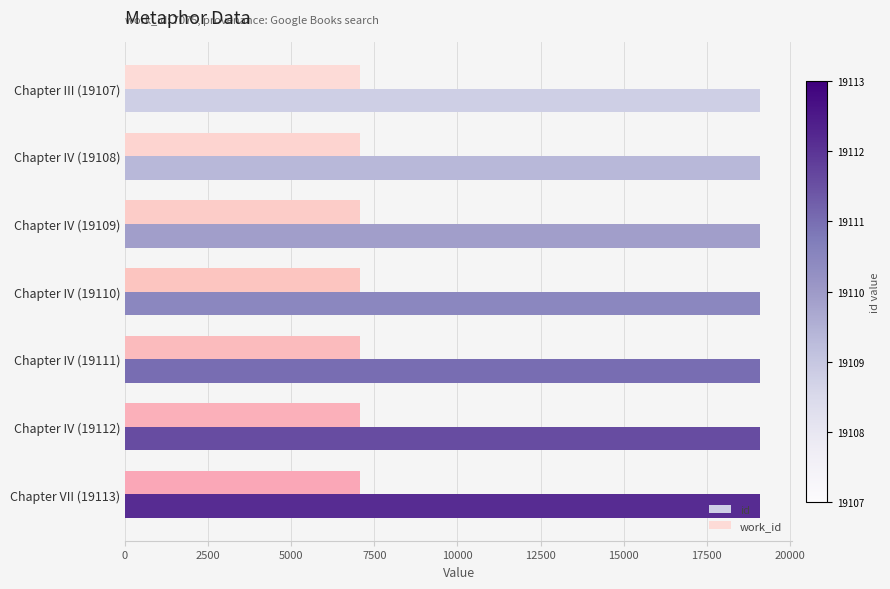

At how many categories does at least one series exceed 15972?

7